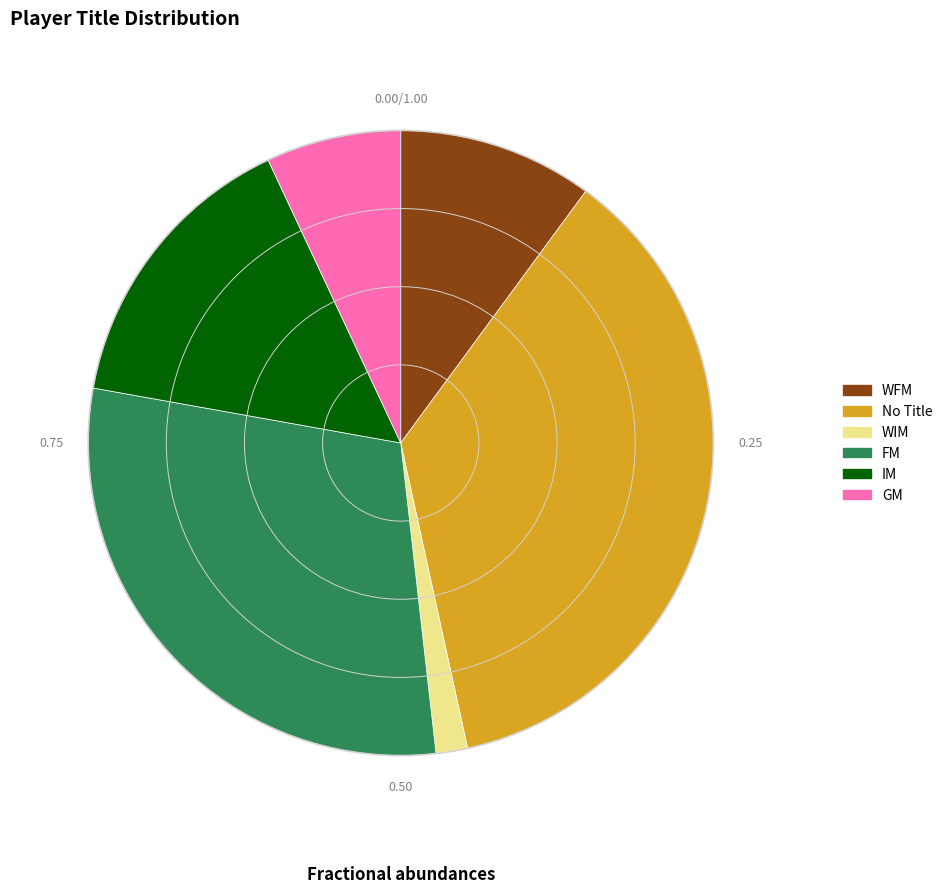

How many slices are in this pie chart?

6